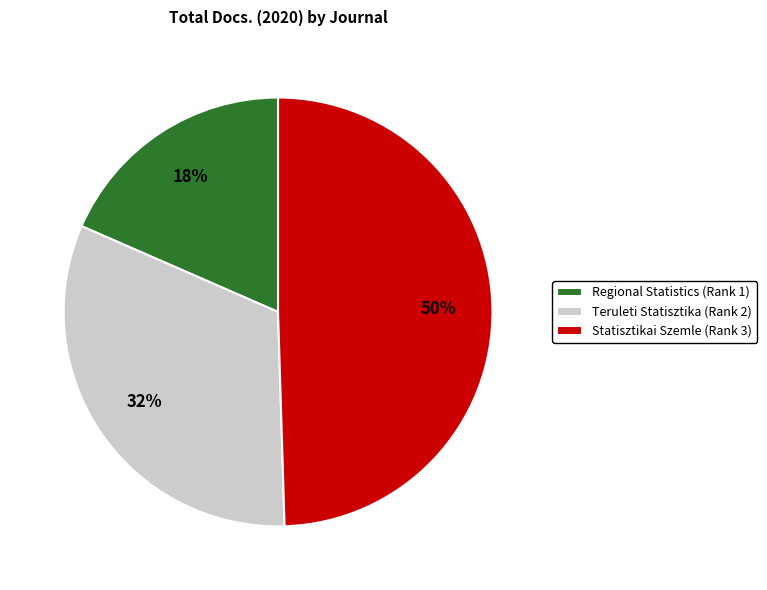

How many slices are in this pie chart?

3